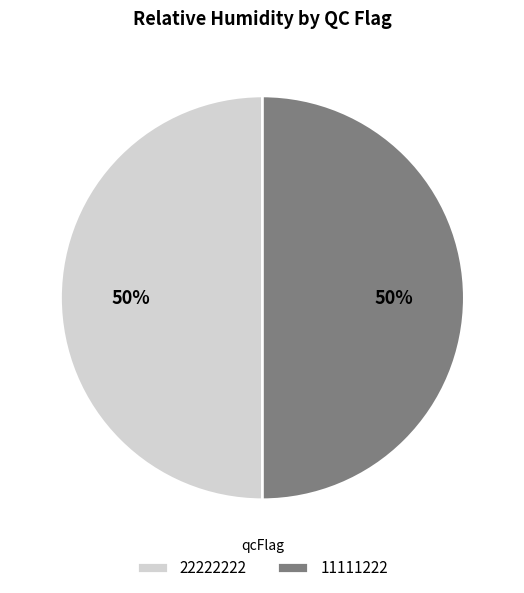

Approximately how many times larger is the value at 22222222 compared to 11111222?

1.0